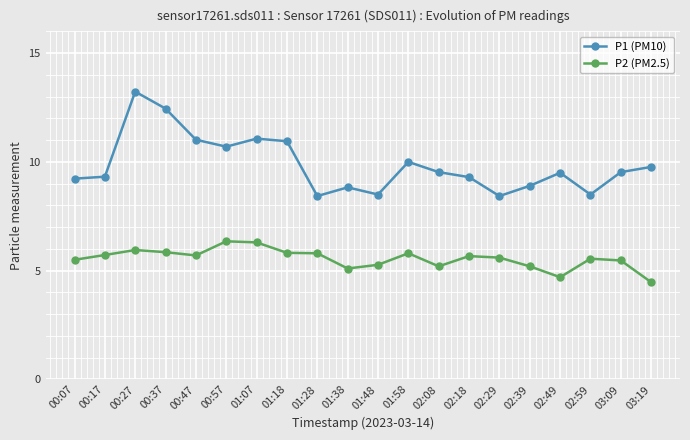

Rank the series by their average value, from lowest to highest.

P2 (PM2.5), P1 (PM10)